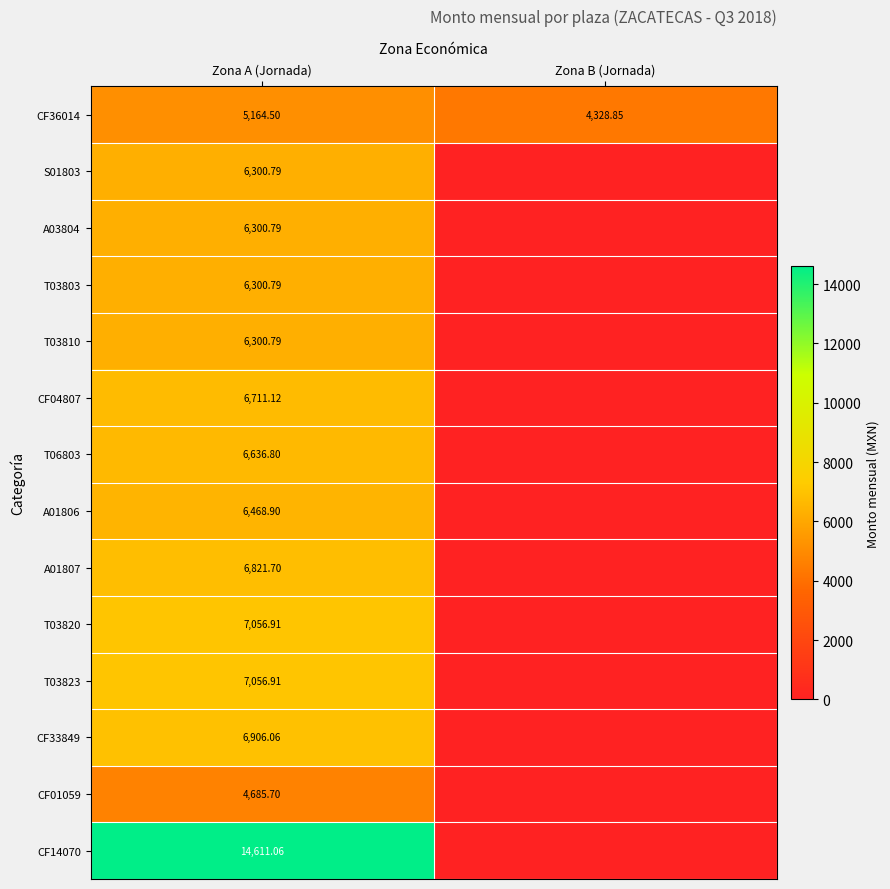

List the labels in order of A03804 value, smallest first.

Zona B (Jornada), Zona A (Jornada)